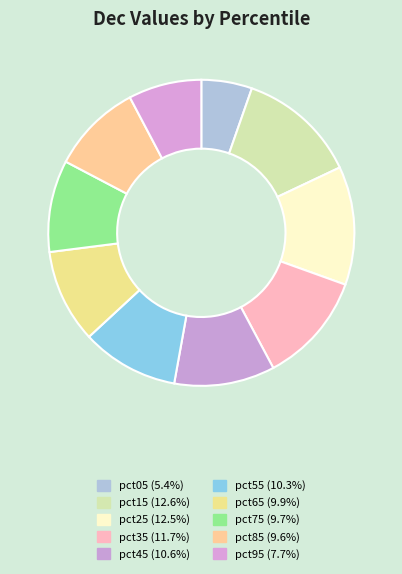

Count the number of slices in the pie.

10